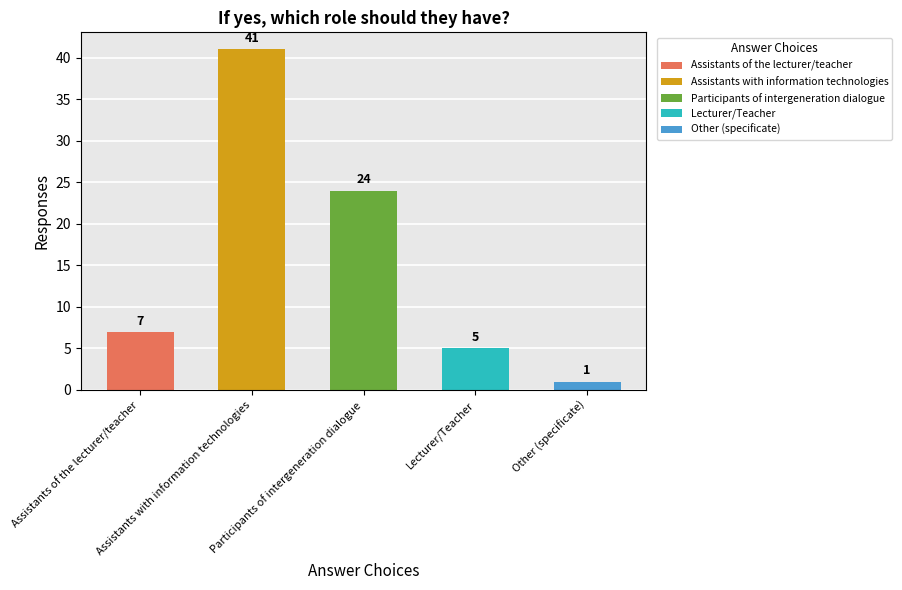

Is it true that the value at Other (specificate) is 2?

False